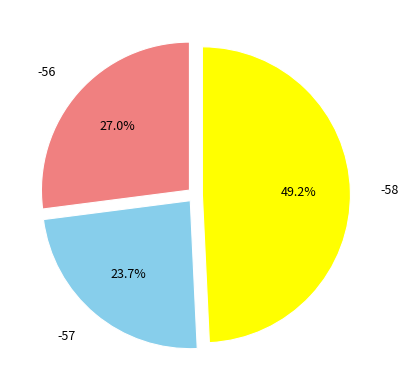

Count the number of slices in the pie.

3